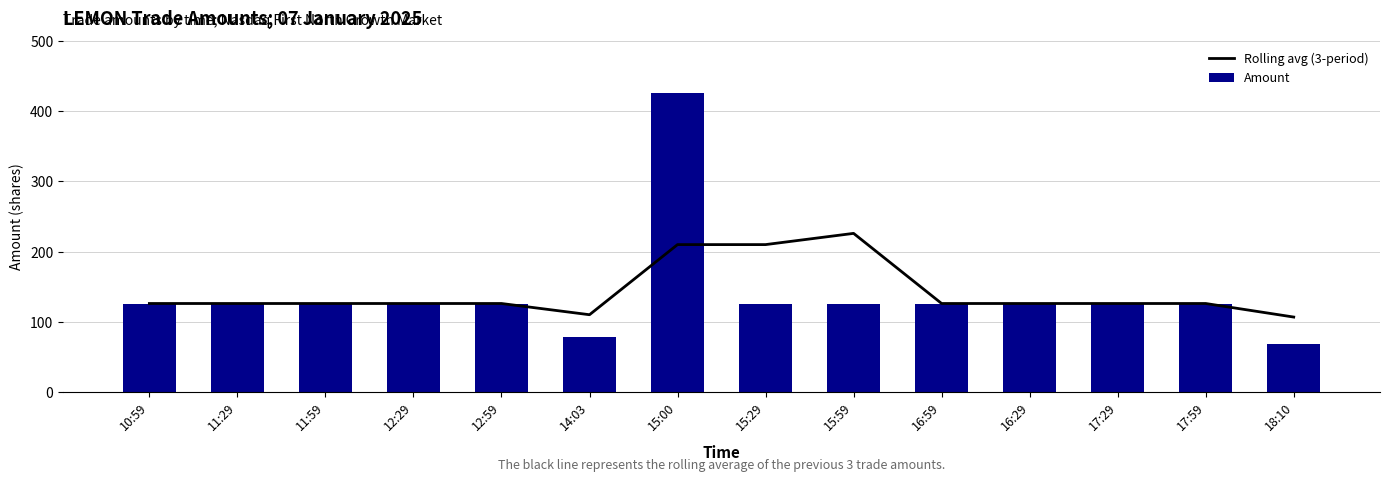

Is the value of Amount at 15:59 greater than the value of Rolling avg (3-period) at 12:29?

No